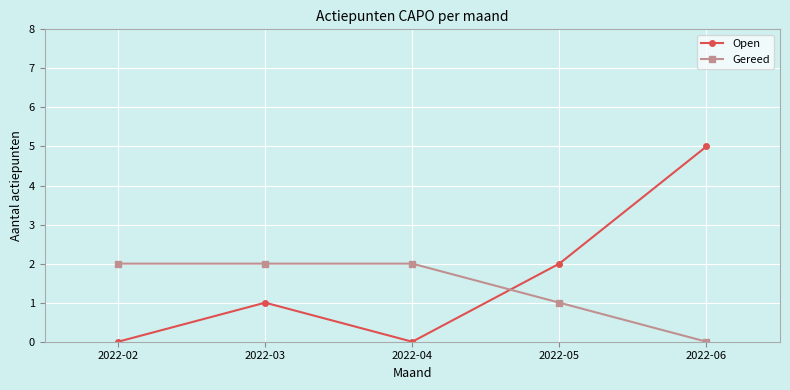

What is the difference between the highest and lowest values at 2022-04?

2